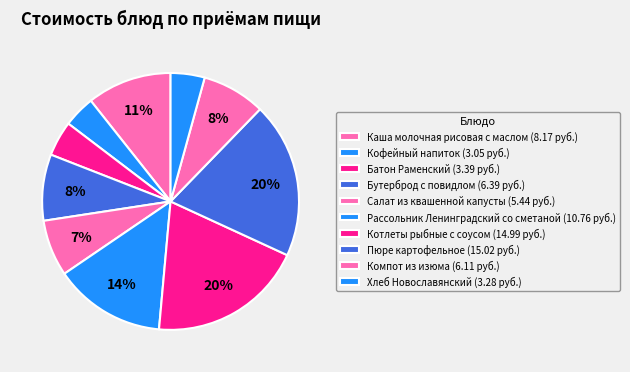

What is the largest slice in the pie chart?

Пюре картофельное